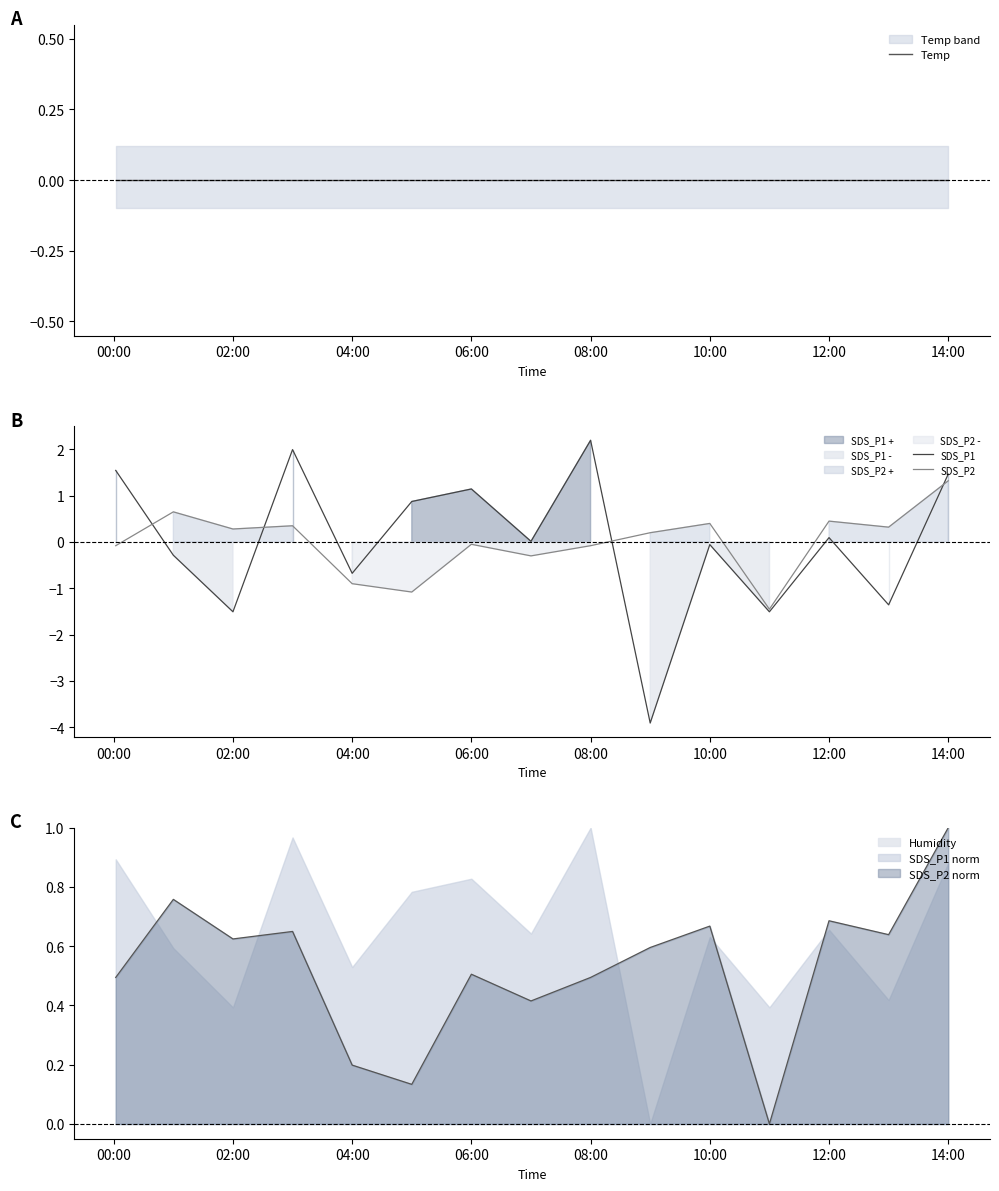

What is the minimum value for SDS_P2?

-1.5